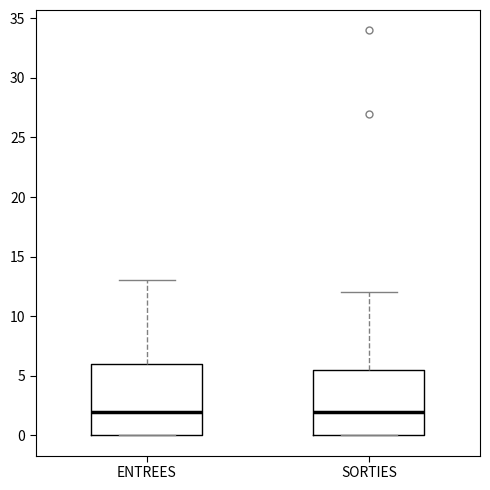

Comparing the boxes themselves (not the whiskers), which one is the tallest?

ENTREES